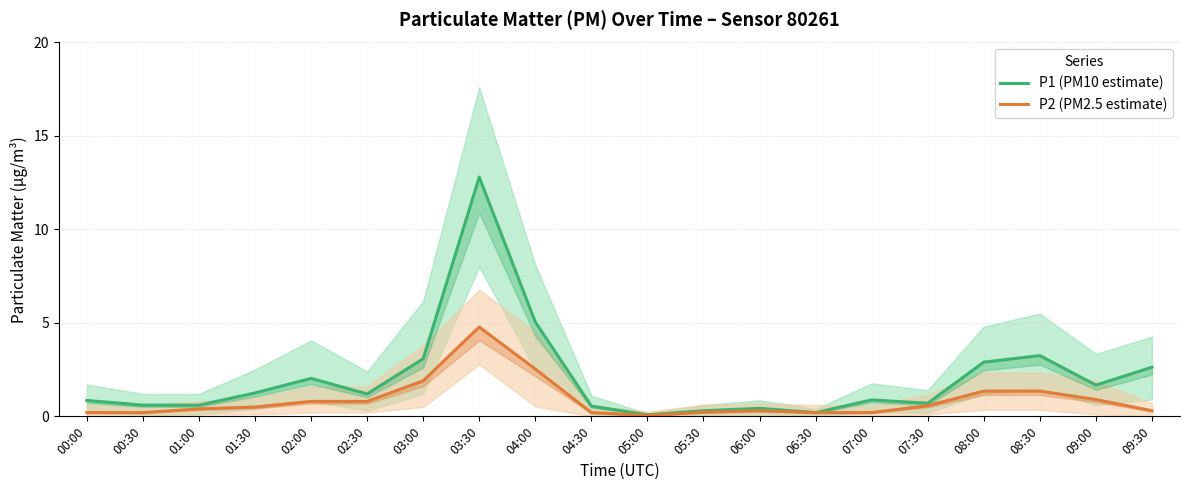

Rank the categories by P2 (PM2.5 estimate) value from lowest to highest.

05:00, 00:00, 00:30, 04:30, 06:30, 07:00, 05:30, 06:00, 09:30, 01:00, 01:30, 07:30, 02:00, 02:30, 09:00, 08:00, 08:30, 03:00, 04:00, 03:30